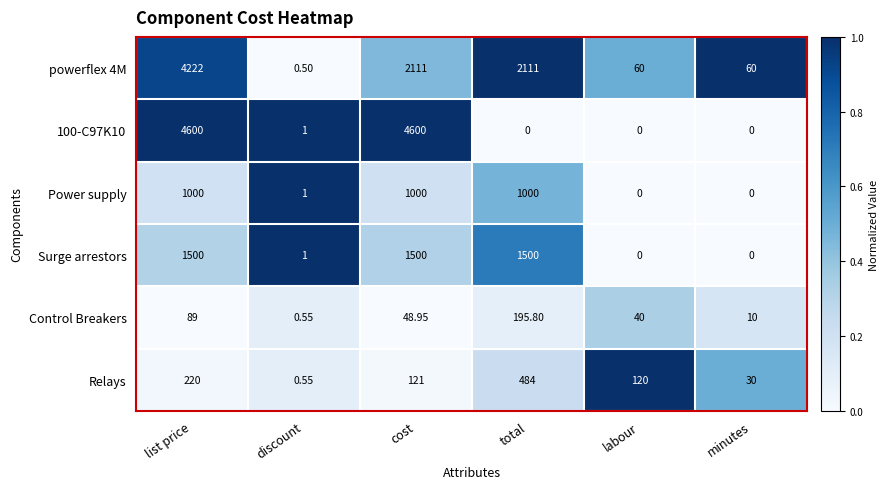

How many distinct data groups are displayed?

6